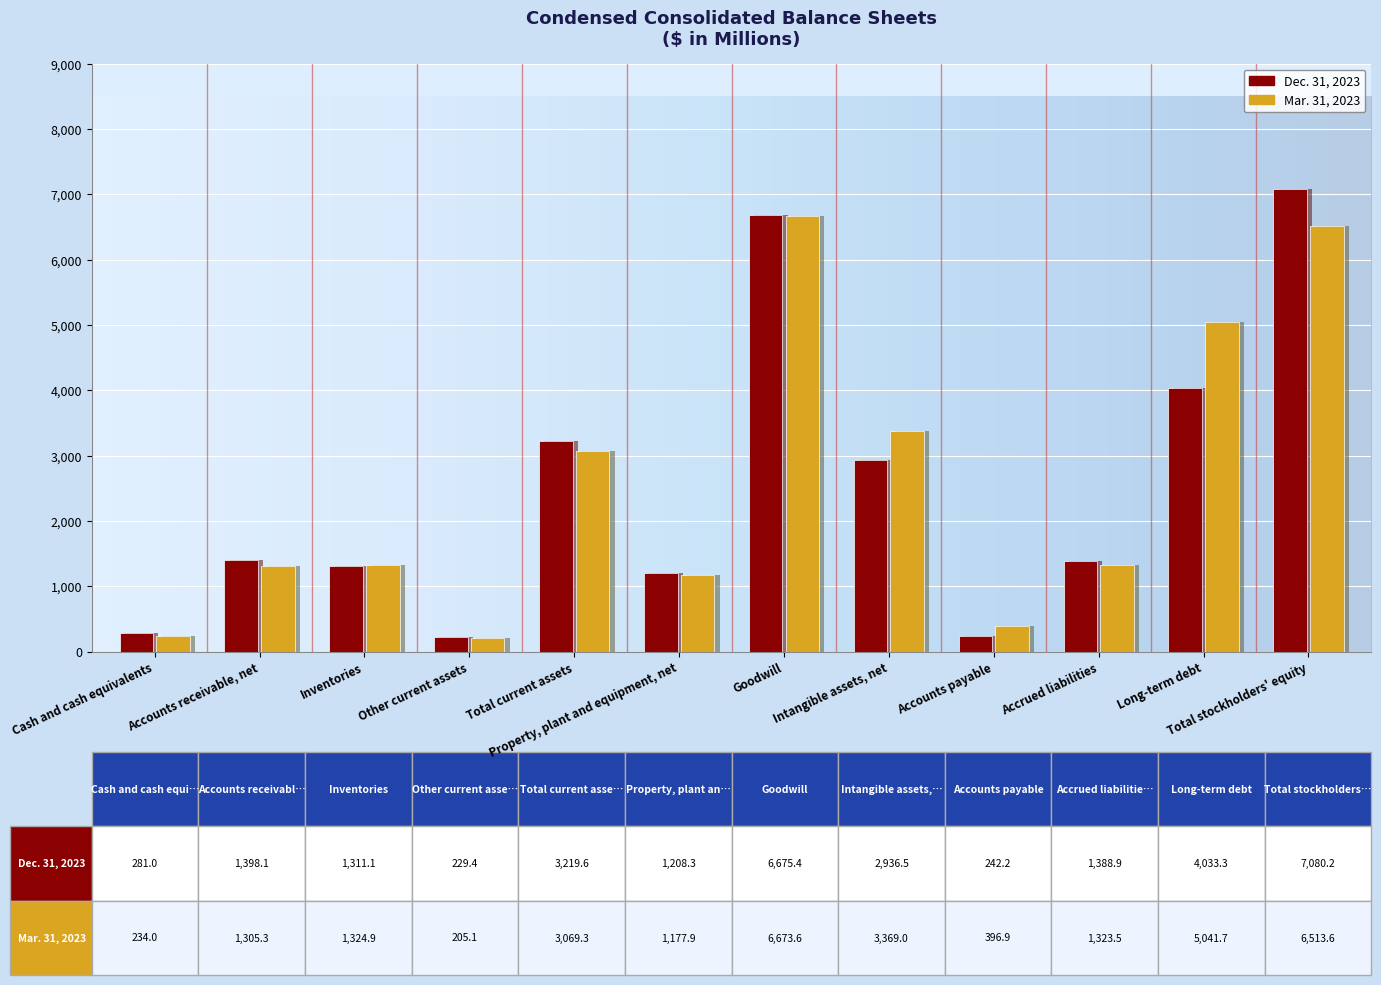

What value does the Dec. 31, 2023 series have at Long-term debt?

4033.3